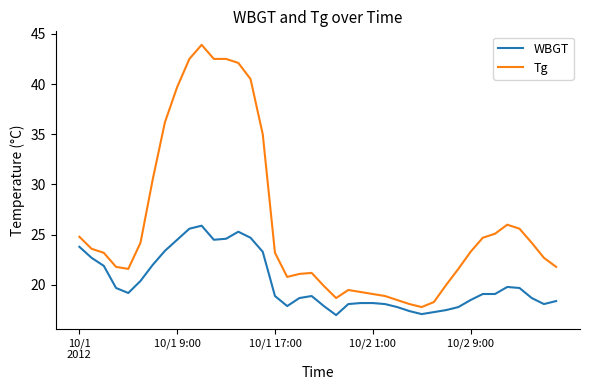

What are all the series names shown in the legend?

WBGT, Tg